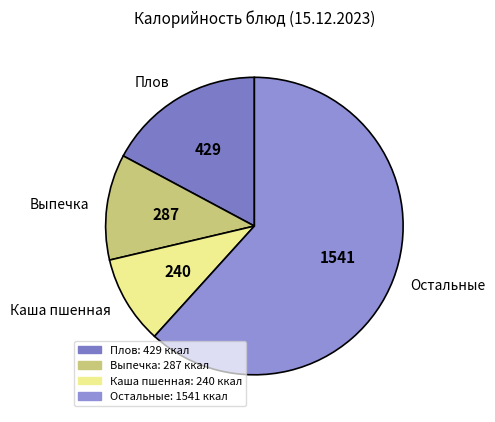

Approximately how many times larger is the value at Выпечка compared to Плов?

0.7